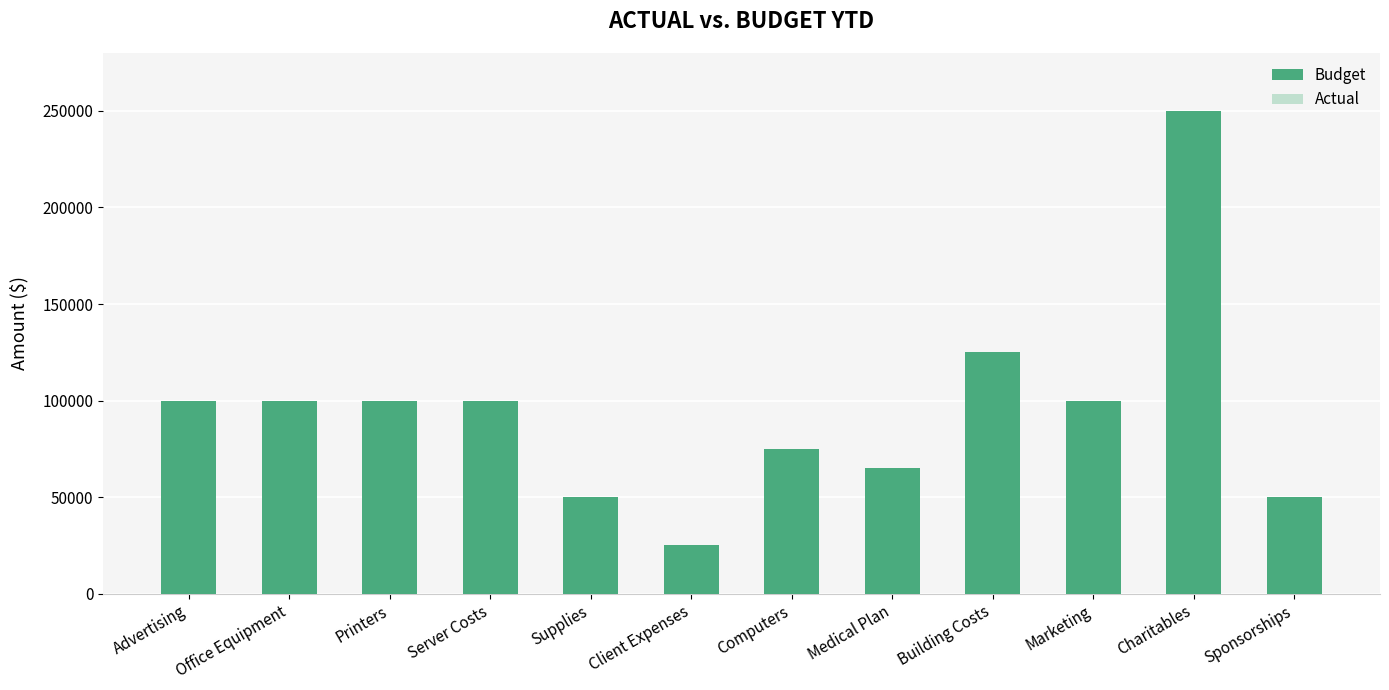

What is the label of the 12th bar from the left?

Sponsorships